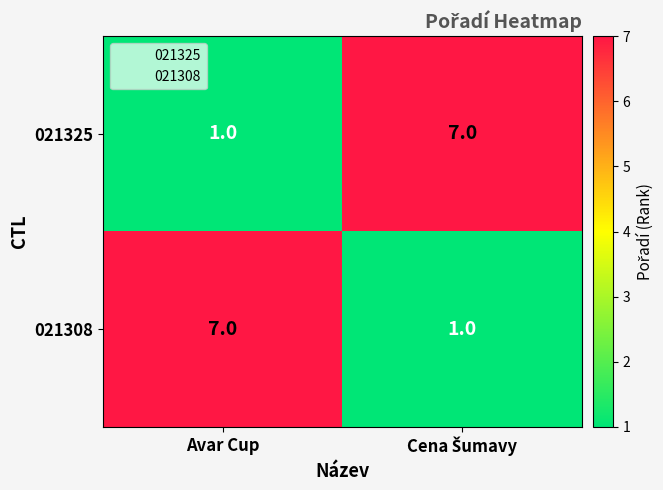

At Avar Cup, list the series in order from smallest to largest.

021325, 021308